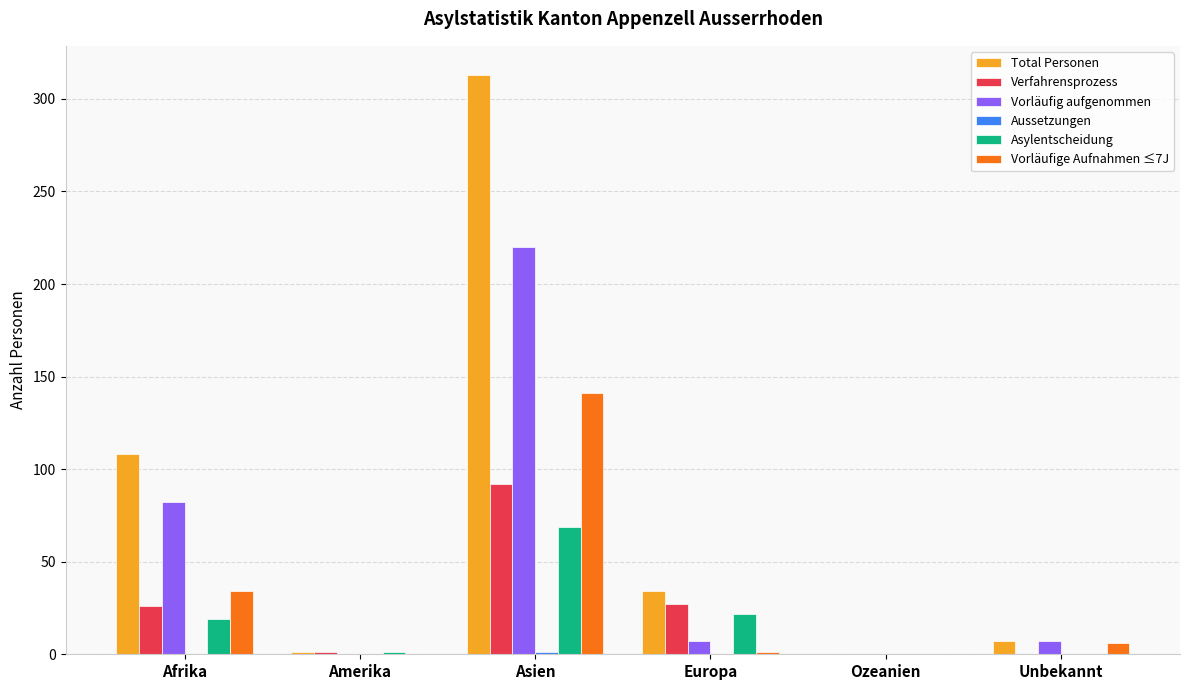

At which category is the sum across all series the highest?

Asien